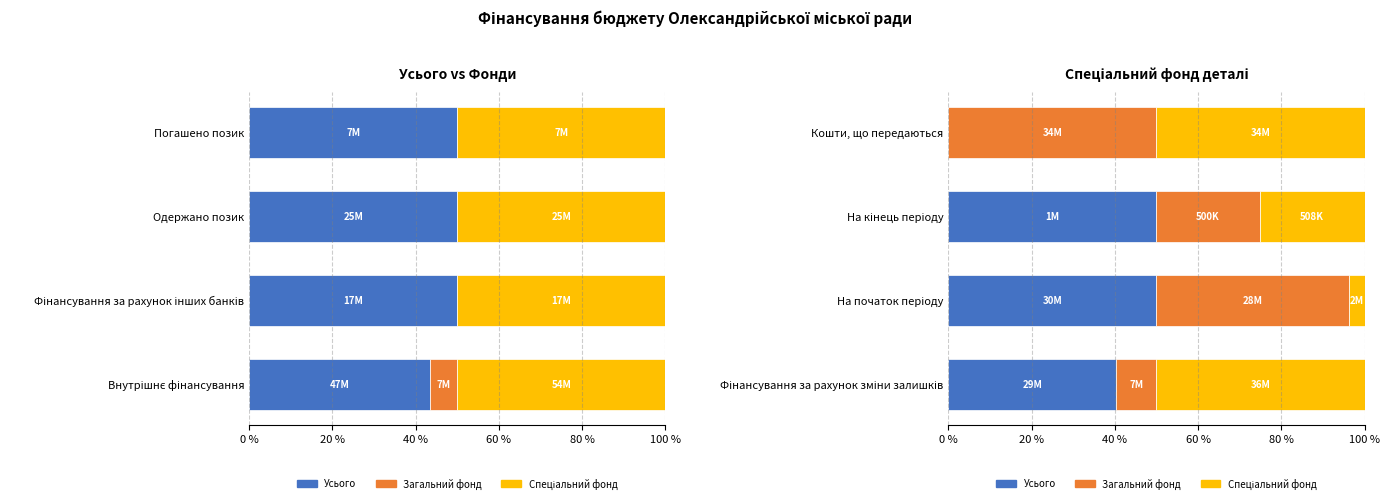

At how many categories does at least one series exceed 29?

4